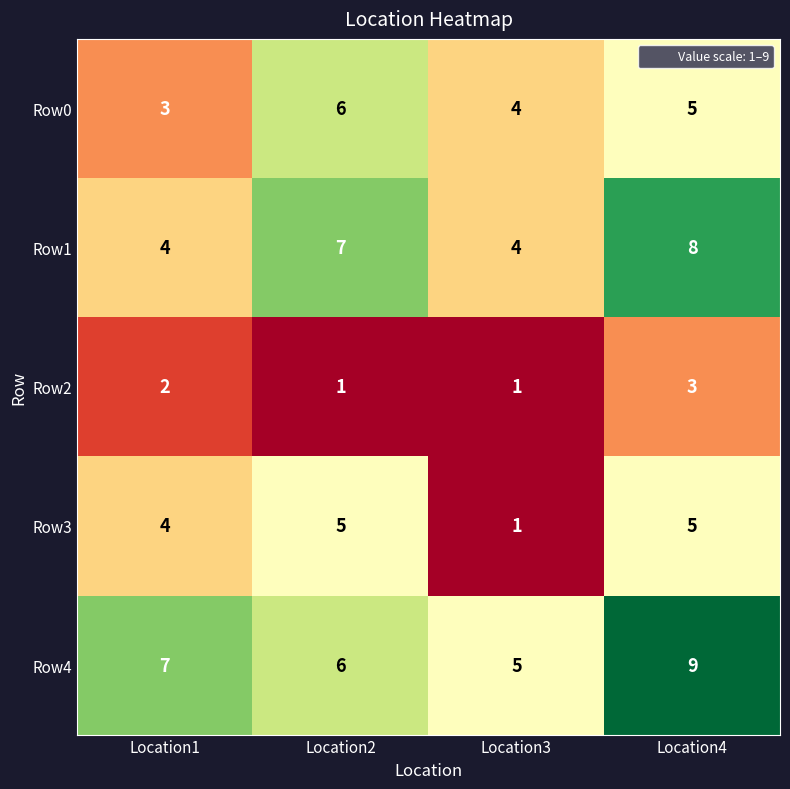

True or false: Row4 has a value of 11 at Location2.

False